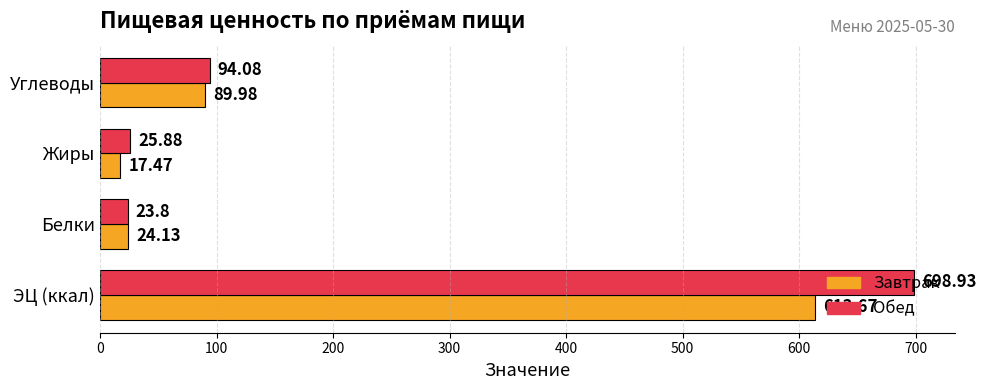

Which series has the largest total across all categories?

Обед